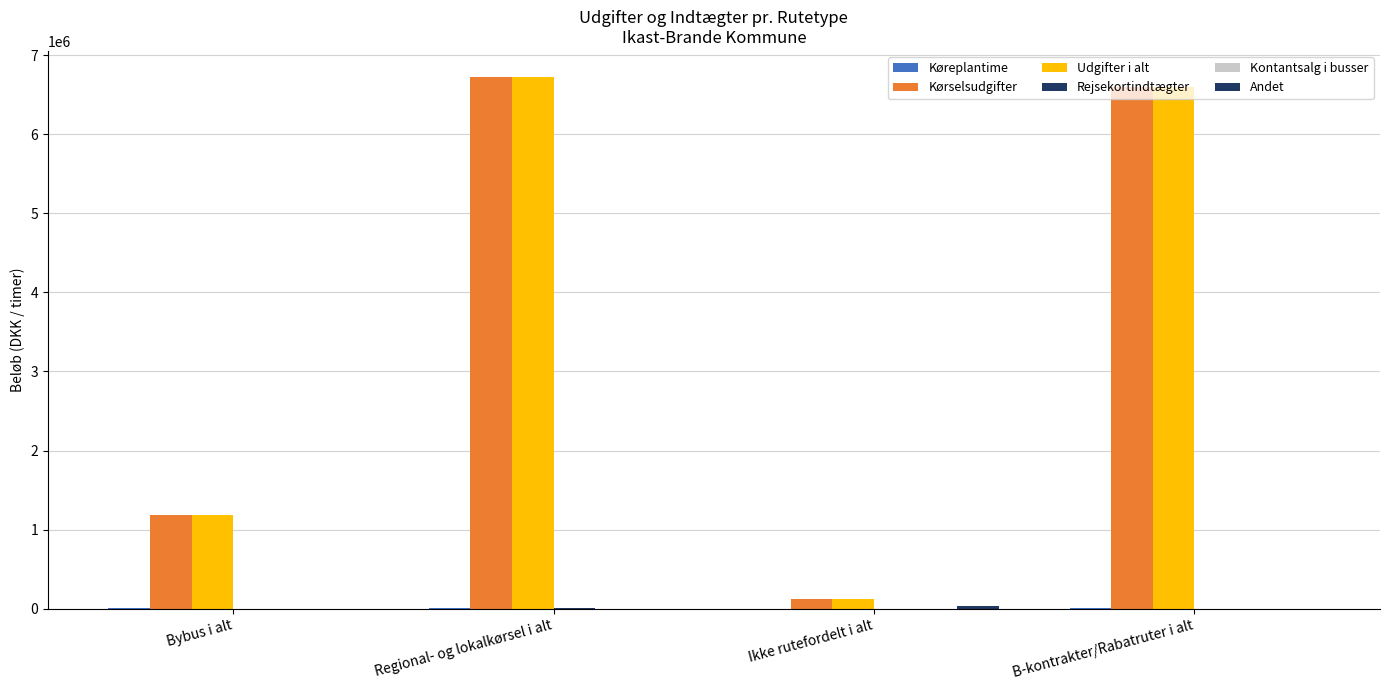

Are the bars grouped side by side (vs. stacked)?

Yes